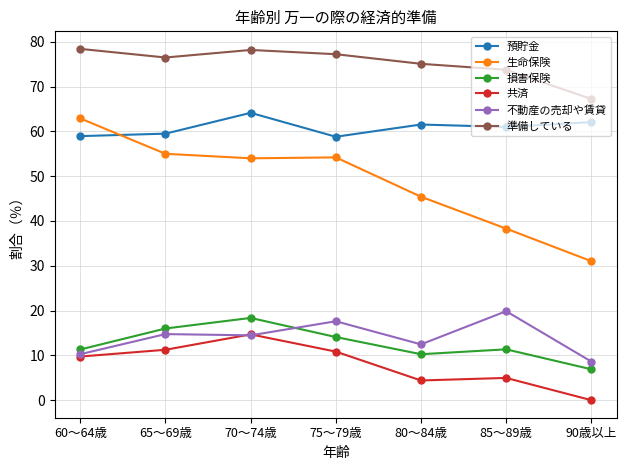

True or false: 準備している and 預貯金 cross at least once.

False